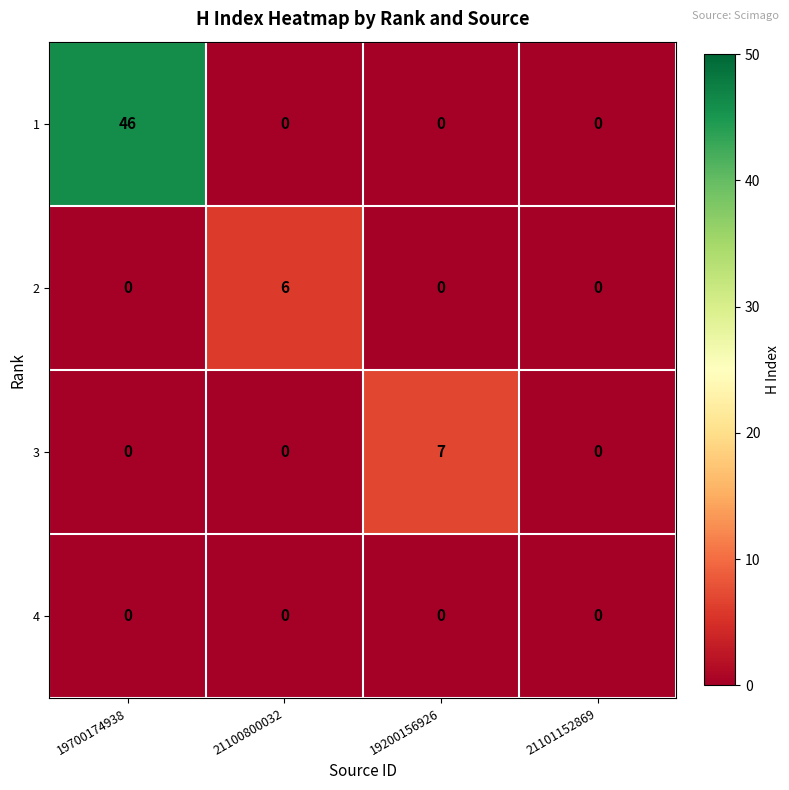

At how many categories does at least one series exceed 28?

1